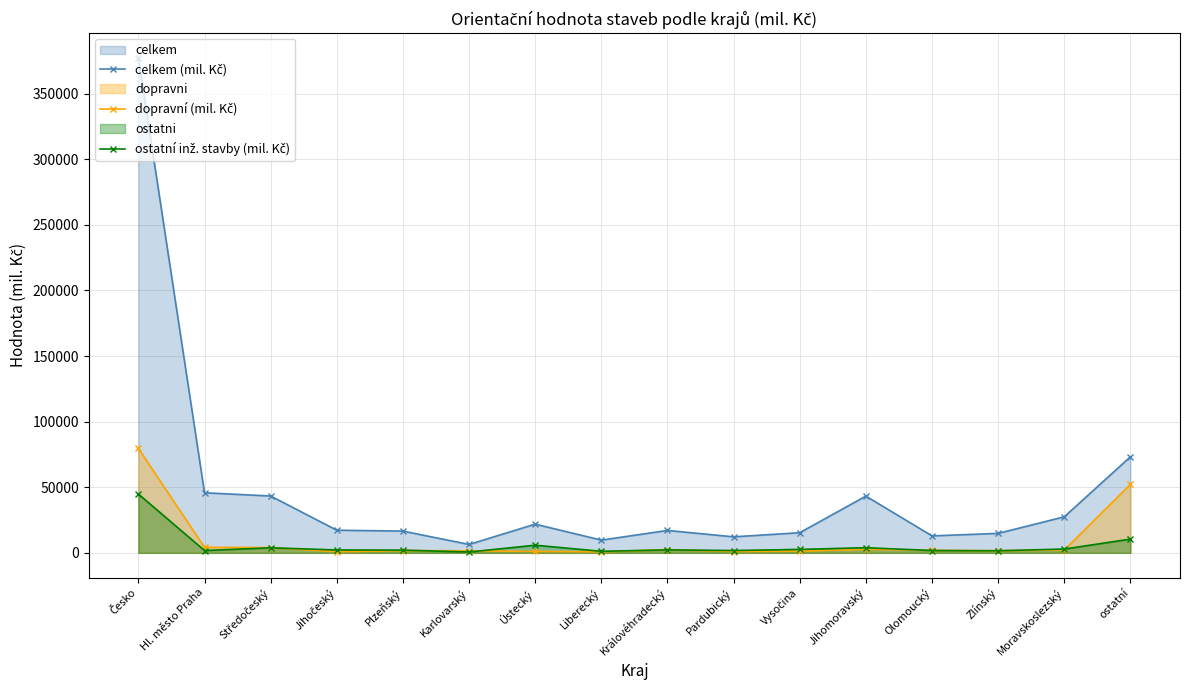

What is the average value of the celkem (mil. Kč) series?

47157